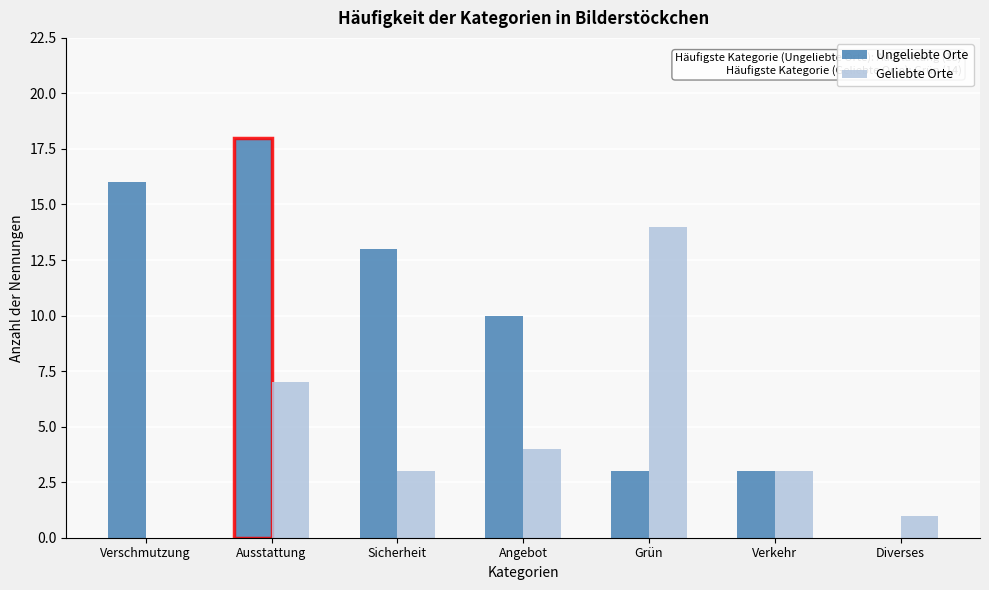

Reading left to right, extract all data points from this chart.

Ungeliebte Orte: Verschmutzung=16	Ausstattung=18	Sicherheit=13	Angebot=10	Grün=3	Verkehr=3	Diverses=0
Geliebte Orte: Verschmutzung=0	Ausstattung=7	Sicherheit=3	Angebot=4	Grün=14	Verkehr=3	Diverses=1